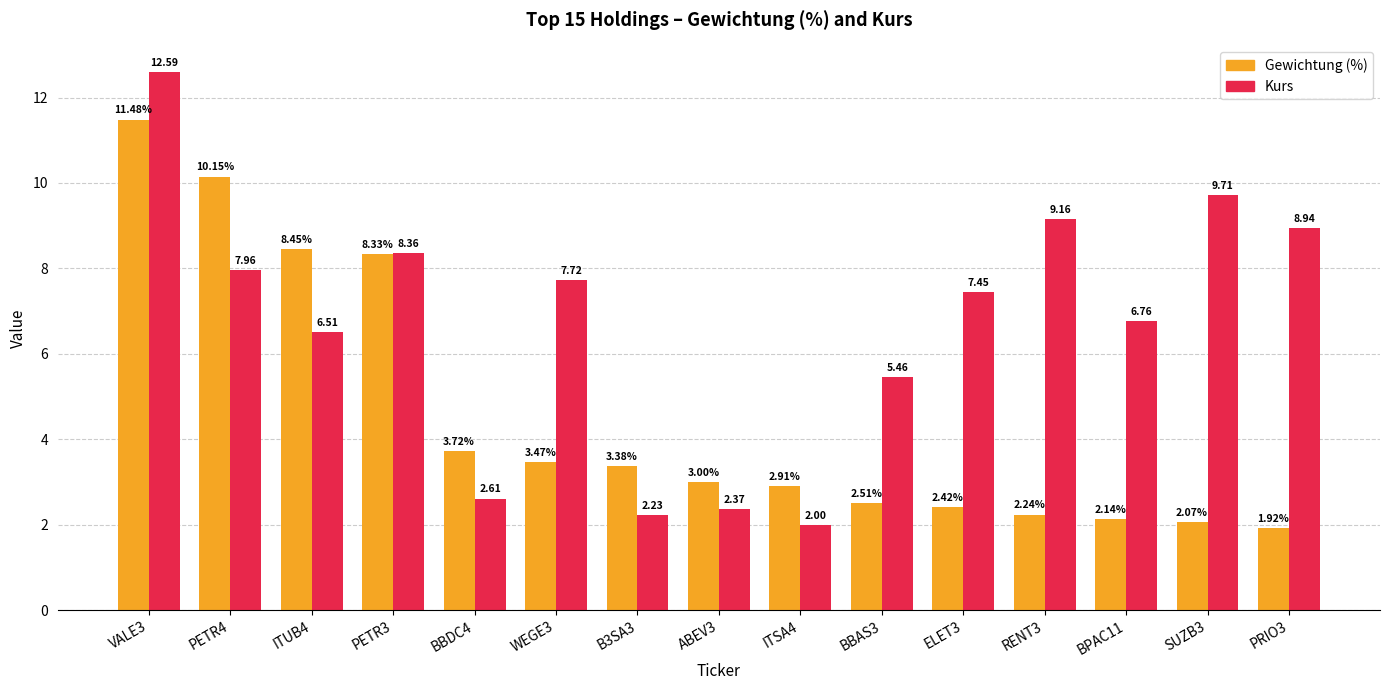

Which series has the largest total across all categories?

Kurs